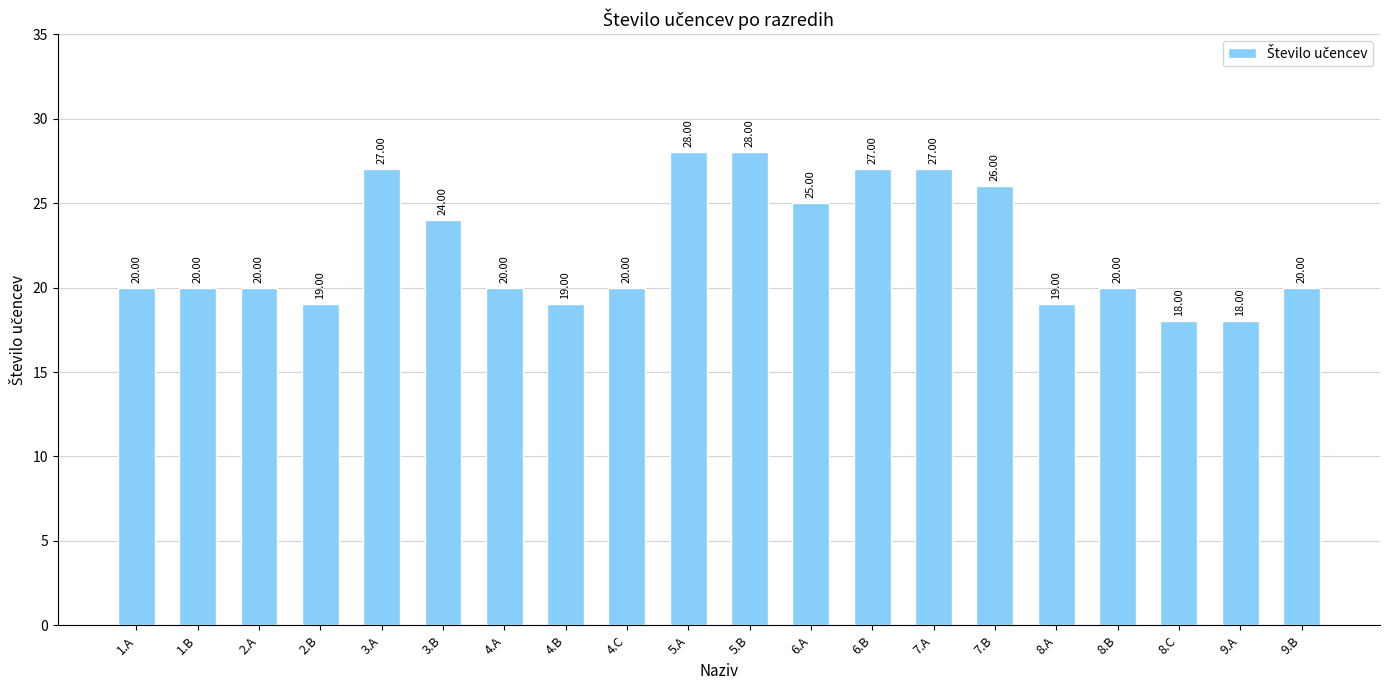

What is the sum of the values at 4.A and 7.A?

47